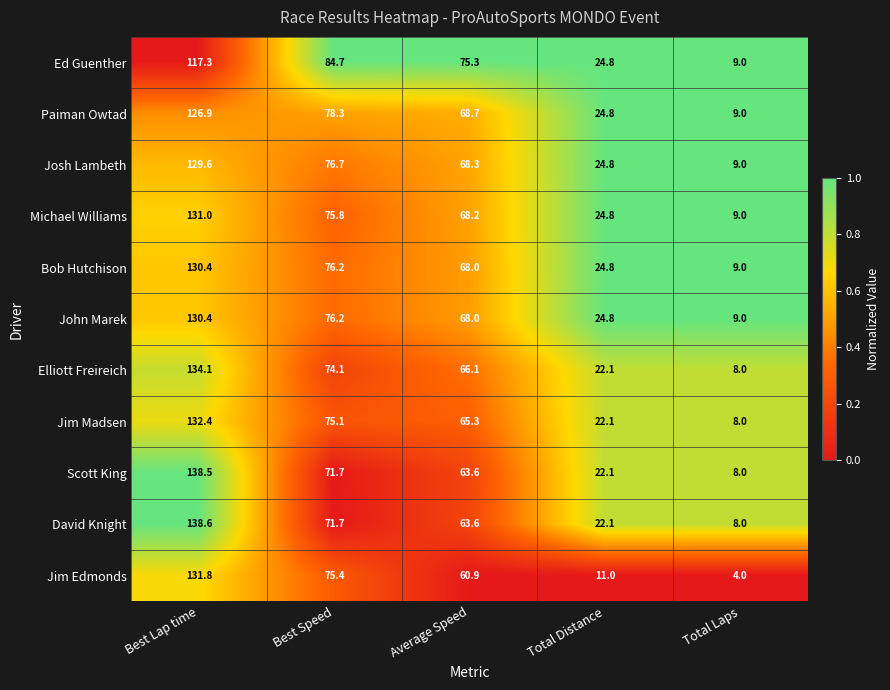

What is the sum of all John Marek values?

308.4